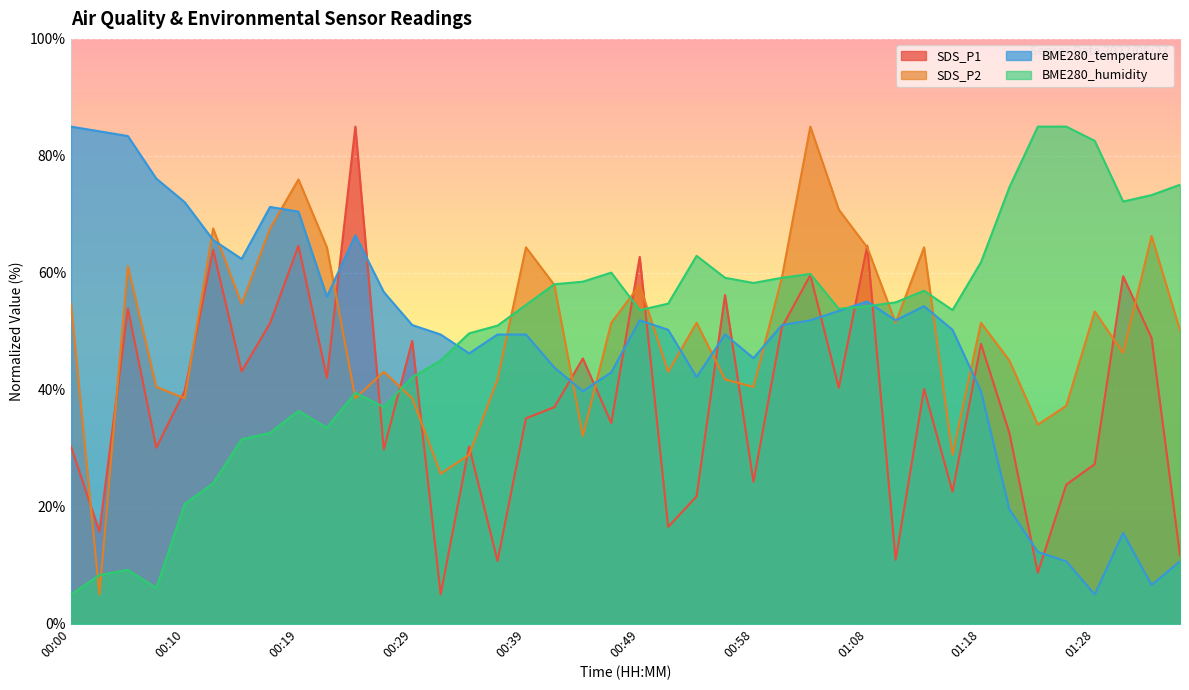

True or false: BME280_temperature and SDS_P2 intersect in this chart.

True